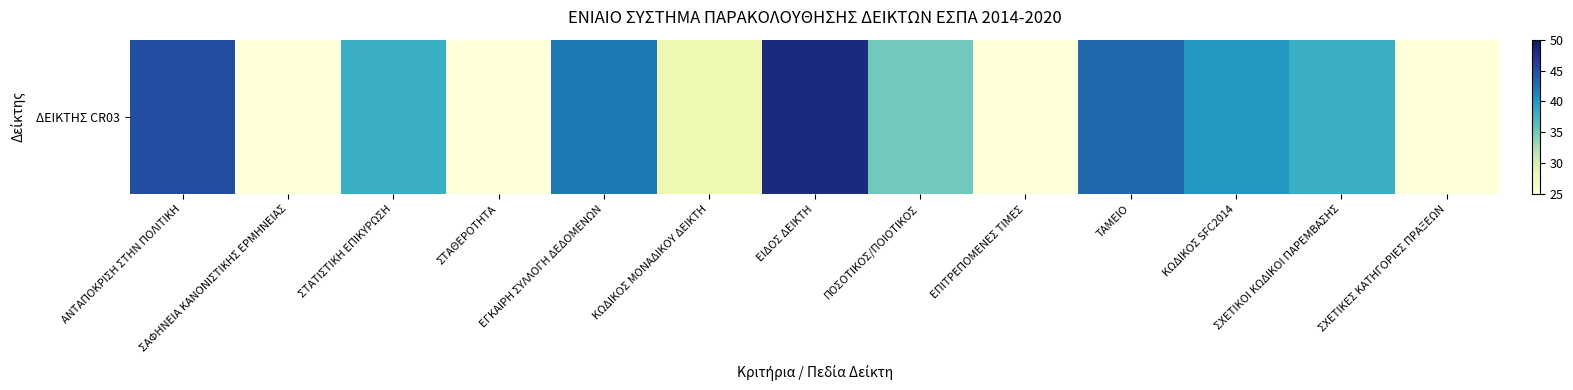

Reading left to right, extract all data points from this chart.

ΑΝΤΑΠΟΚΡΙΣΗ ΣΤΗΝ ΠΟΛΙΤΙΚΗ=45	ΣΑΦΗΝΕΙΑ ΚΑΝΟΝΙΣΤΙΚΗΣ ΕΡΜΗΝΕΙΑΣ=25	ΣΤΑΤΙΣΤΙΚΗ ΕΠΙΚΥΡΩΣΗ=38	ΣΤΑΘΕΡΟΤΗΤΑ=25	ΕΓΚΑΙΡΗ ΣΥΛΛΟΓΗ ΔΕΔΟΜΕΝΩΝ=42	ΚΩΔΙΚΟΣ ΜΟΝΑΔΙΚΟΥ ΔΕΙΚΤΗ=28	ΕΙΔΟΣ ΔΕΙΚΤΗ=48	ΠΟΣΟΤΙΚΟΣ/ΠΟΙΟΤΙΚΟΣ=35	ΕΠΙΤΡΕΠΟΜΕΝΕΣ ΤΙΜΕΣ=25	ΤΑΜΕΙΟ=43	ΚΩΔΙΚΟΣ SFC2014=40	ΣΧΕΤΙΚΟΙ ΚΩΔΙΚΟΙ ΠΑΡΕΜΒΑΣΗΣ=38	ΣΧΕΤΙΚΕΣ ΚΑΤΗΓΟΡΙΕΣ ΠΡΑΞΕΩΝ=25